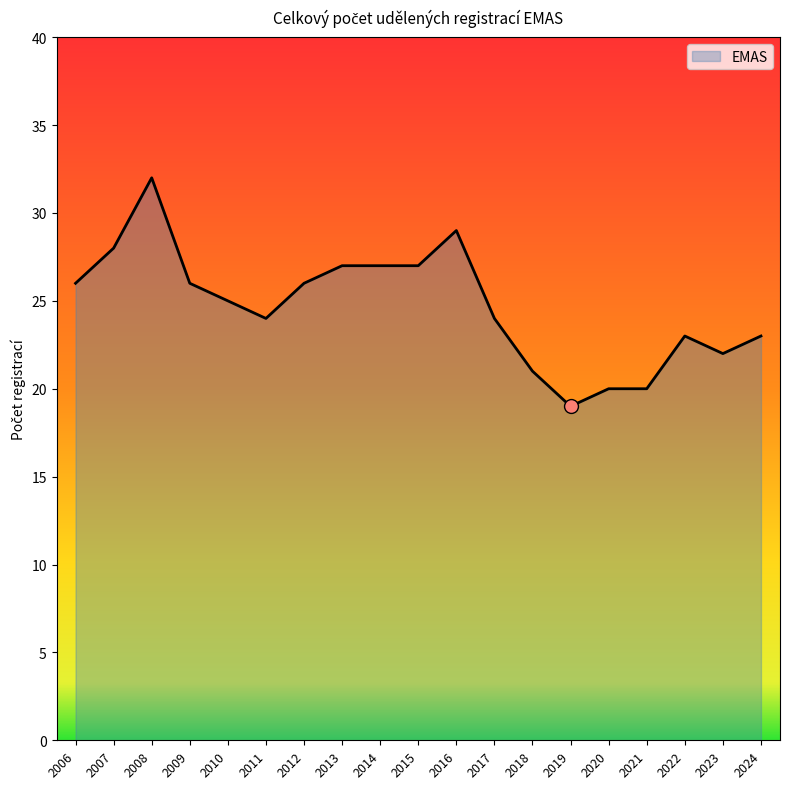

Approximately how many times larger is the value at 2006 compared to 2008?

0.8